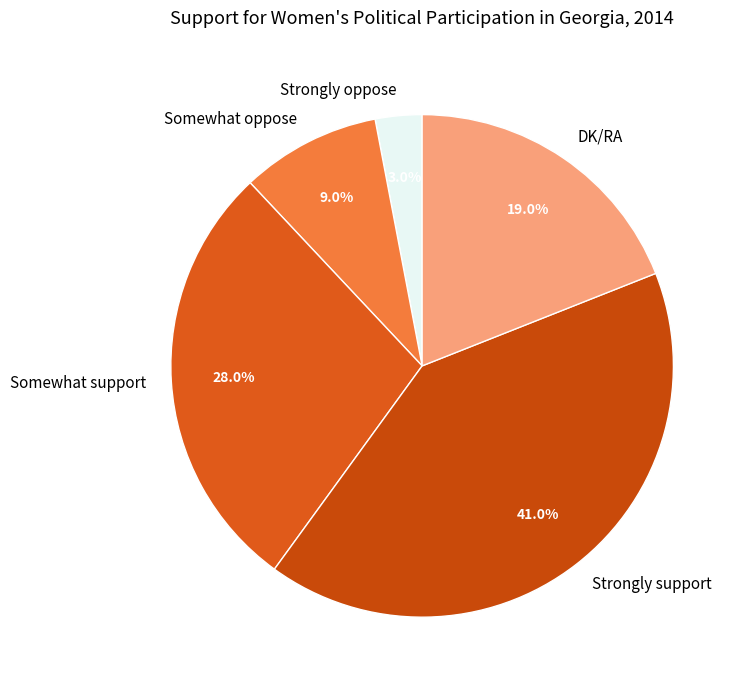

How many slices are in this pie chart?

5